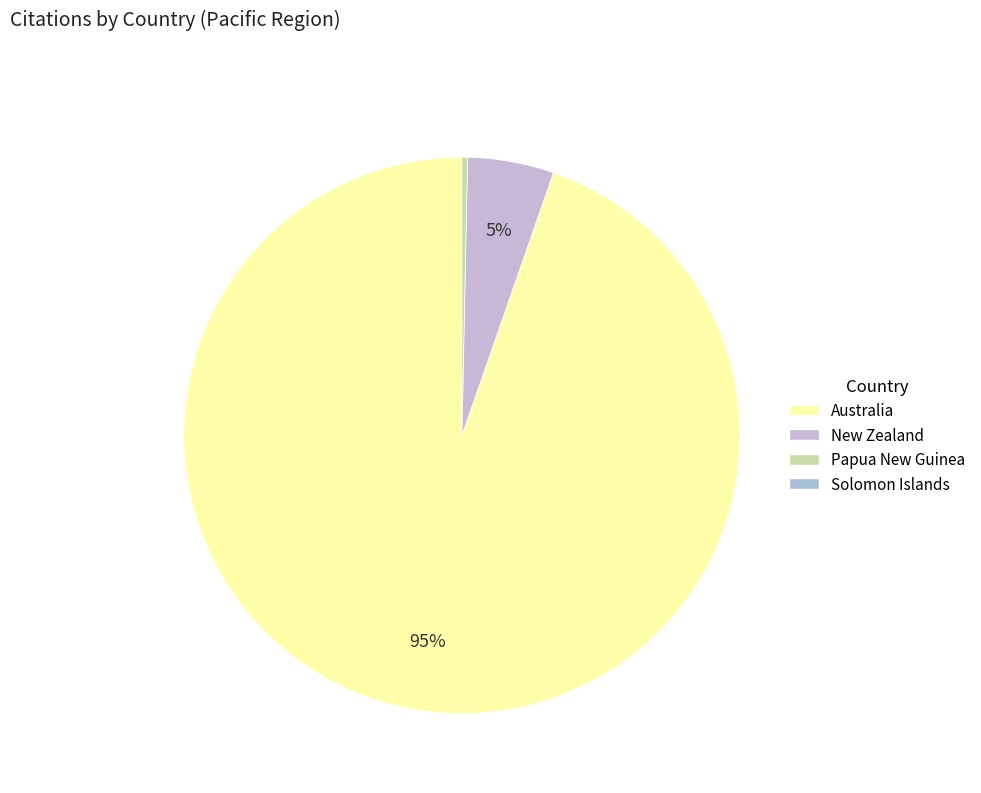

How many slices are in this pie chart?

3